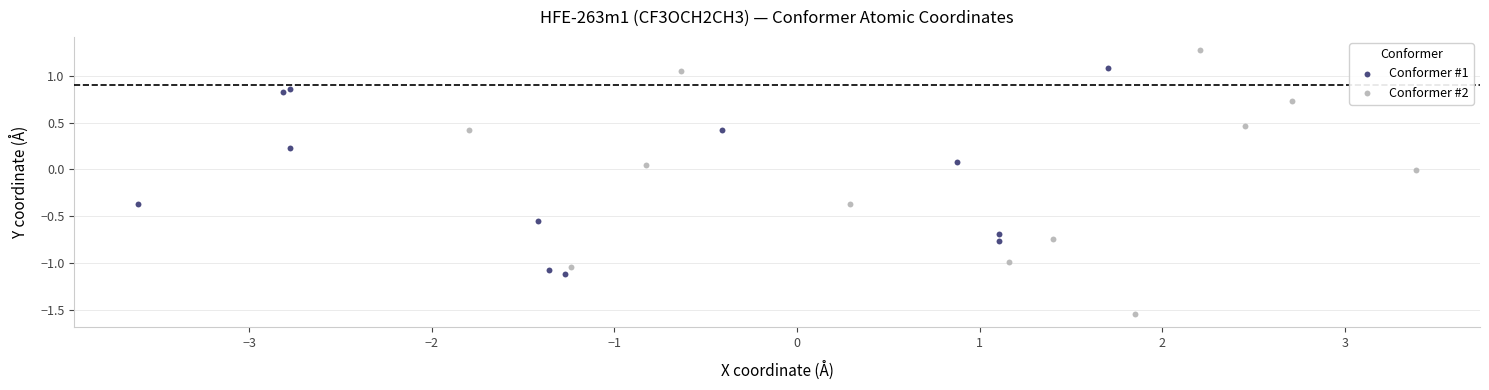

Which series contains the highest Y value?

Conformer #2